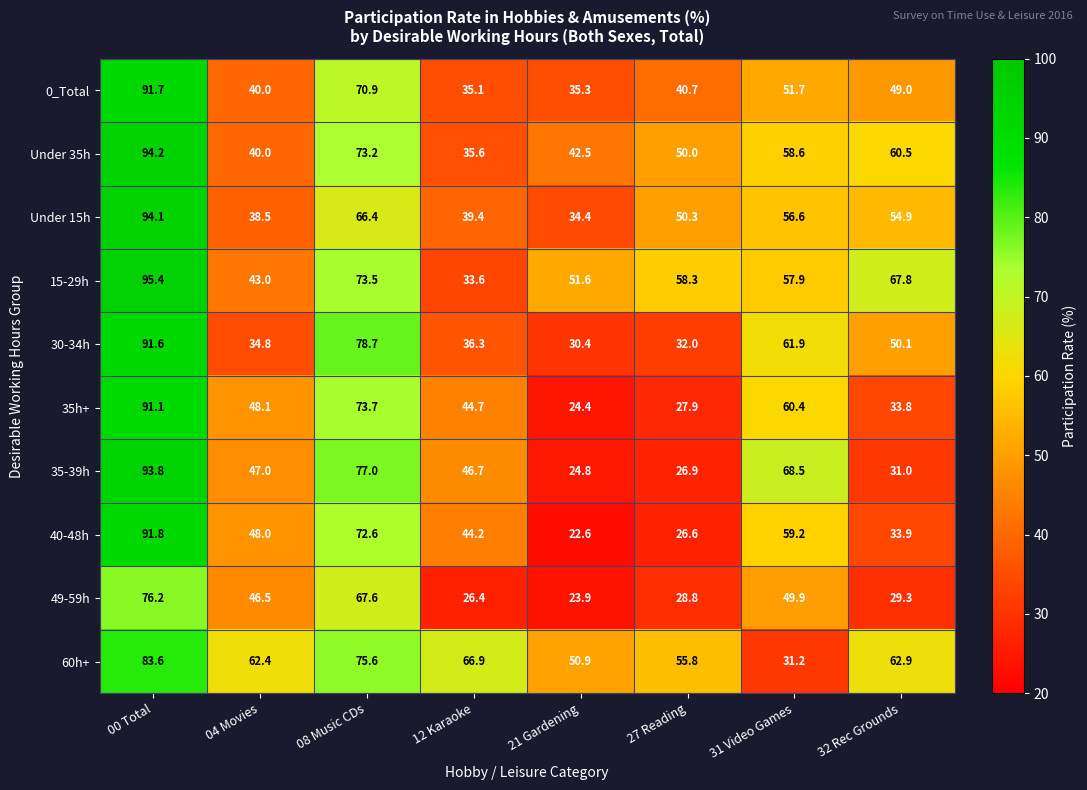

True or false: 30-34h has a value of 78.7 at 08 Music CDs.

True